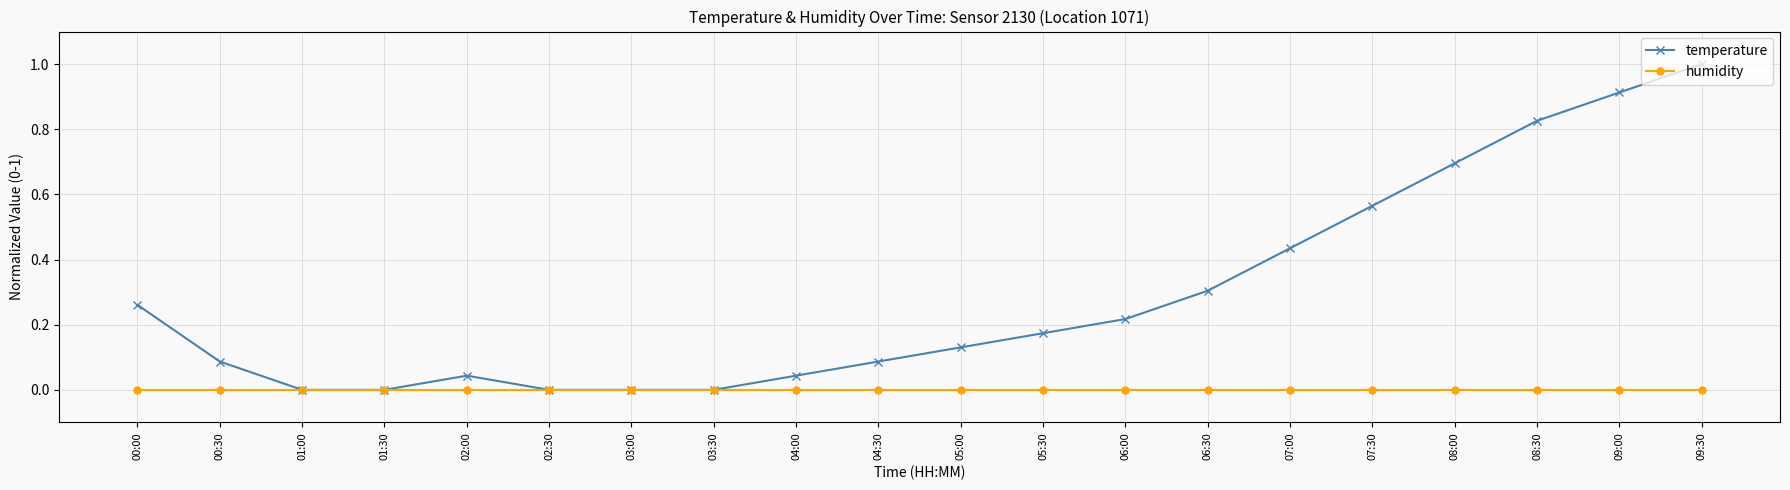

Which series has the largest total across all categories?

temperature